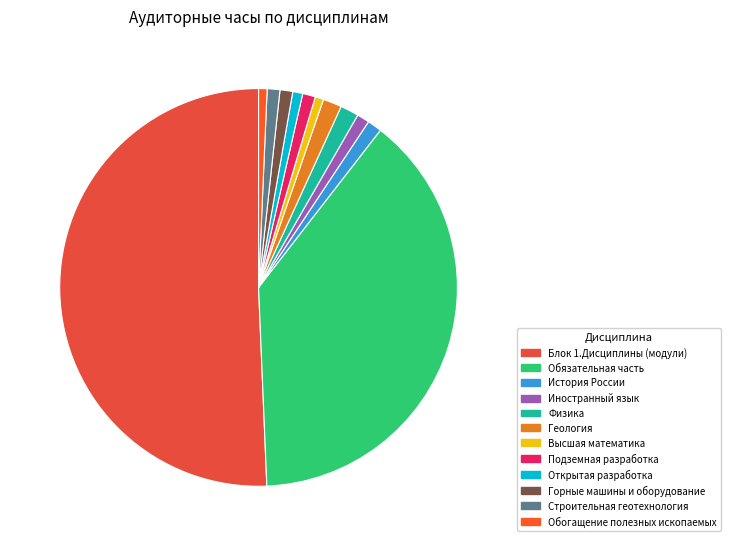

Which category accounts for the majority?

Блок 1.Дисциплины (модули)